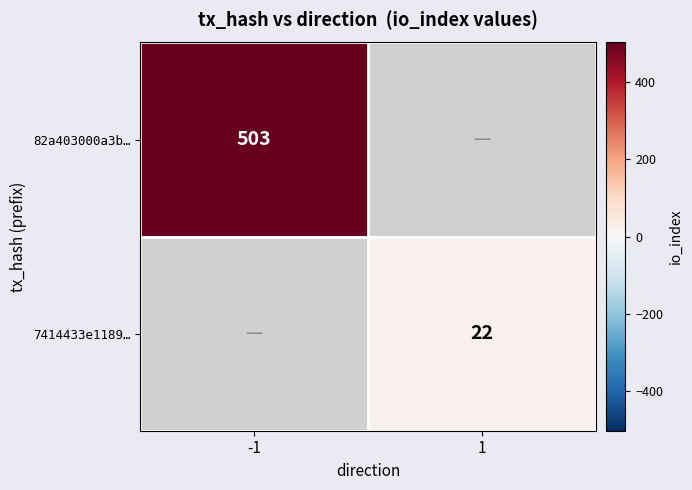

How many categories are shown in the chart?

2